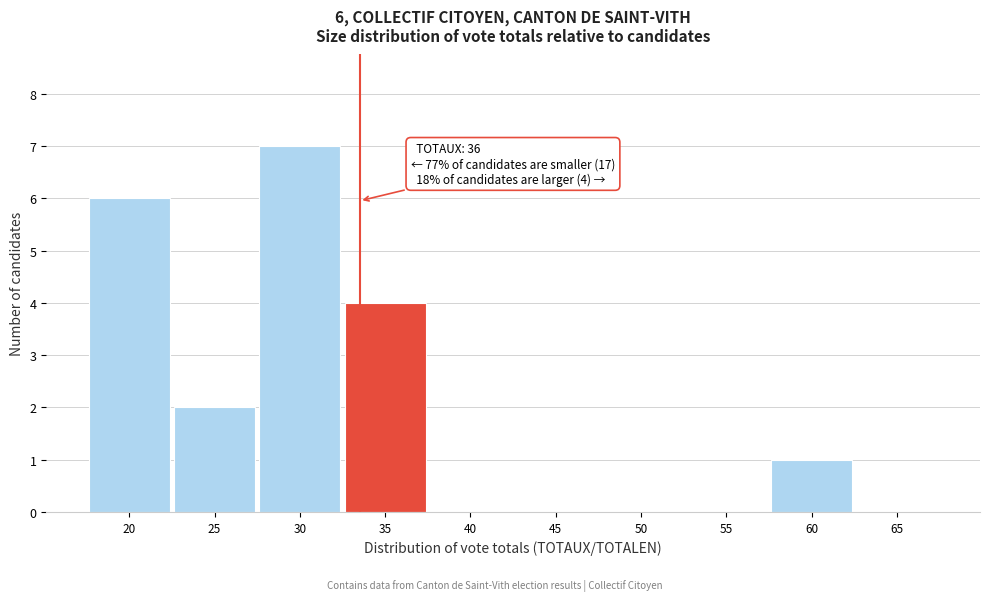

Is it true that the value at 50 is -4?

False